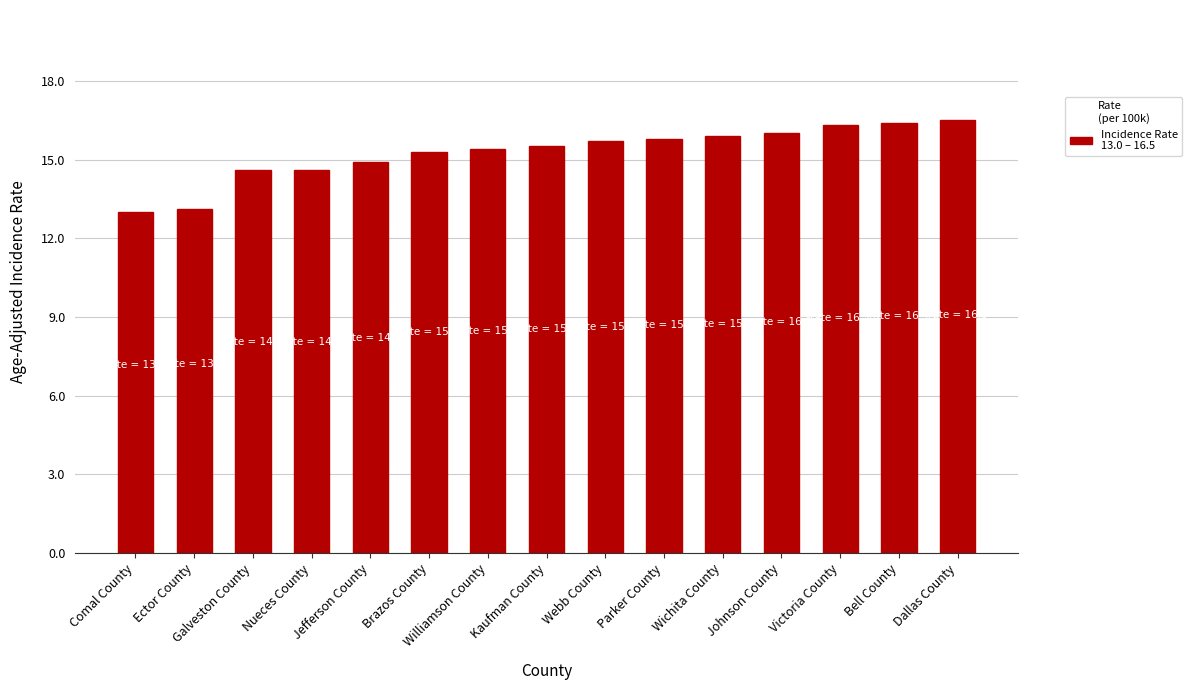

What is the label of the 15th bar from the left?

Dallas County